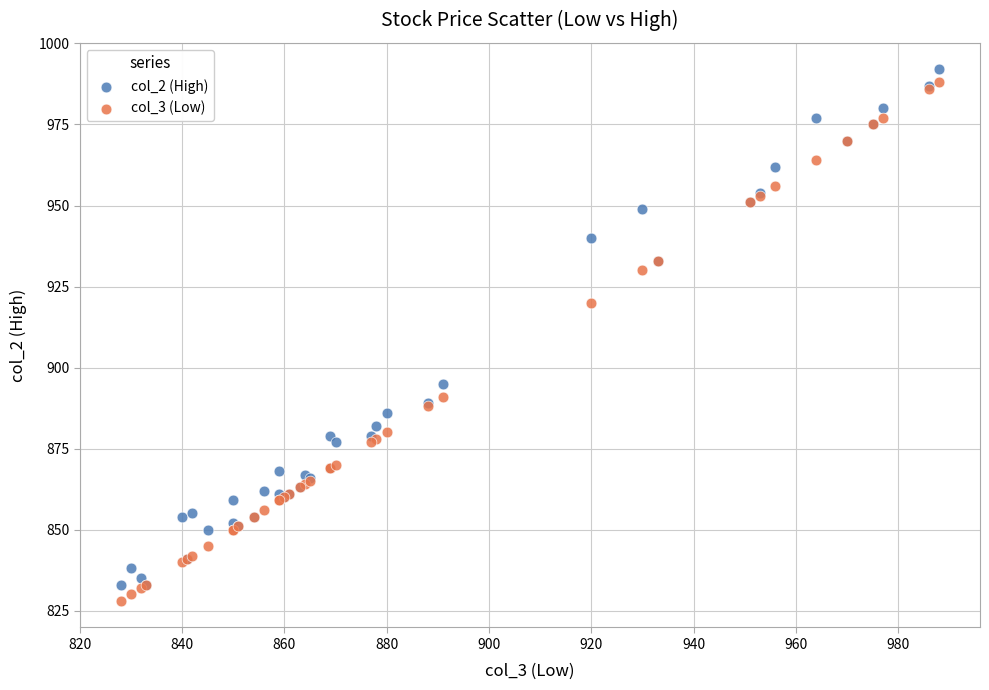

What are all the series names shown in the legend?

col_2 (High), col_3 (Low)